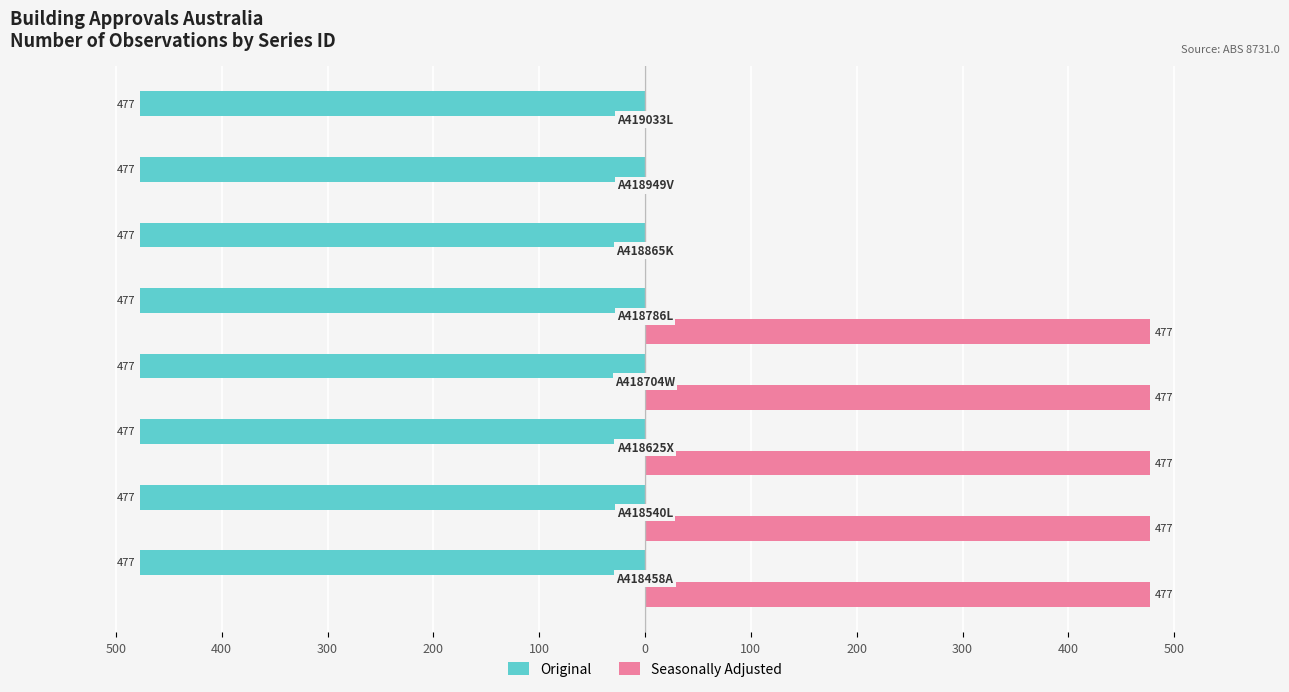

What are all the series names shown in the legend?

Original, Seasonally Adjusted